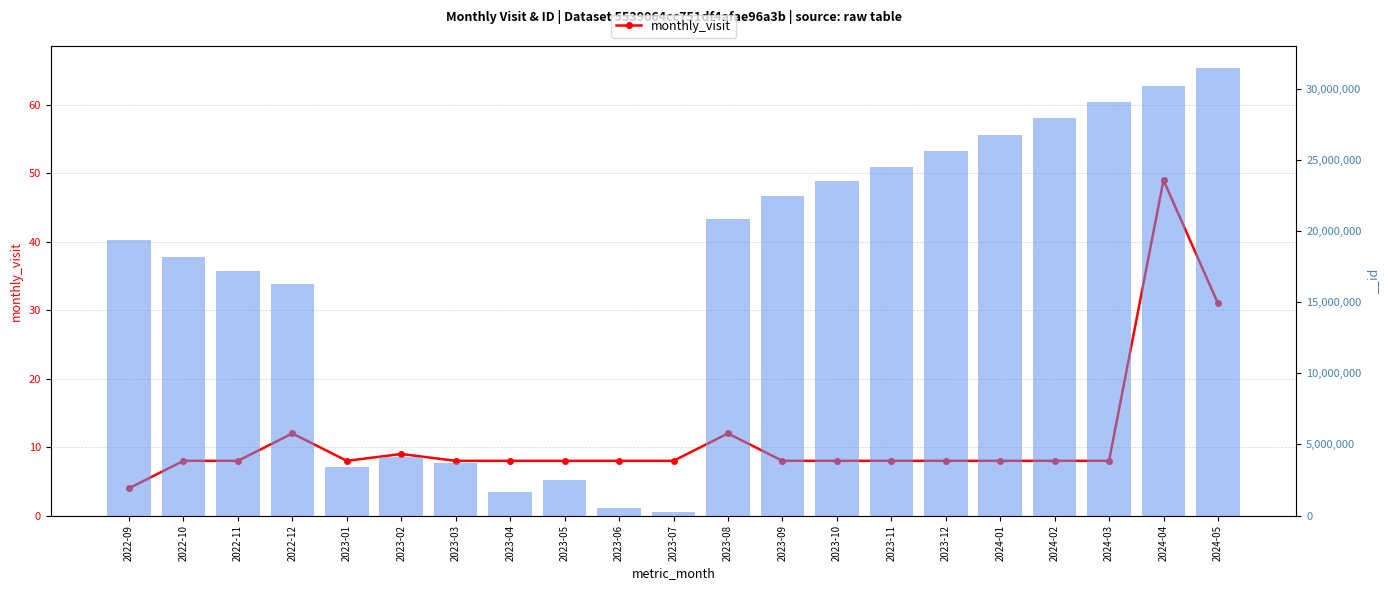

What position from the right is 2024-04?

2